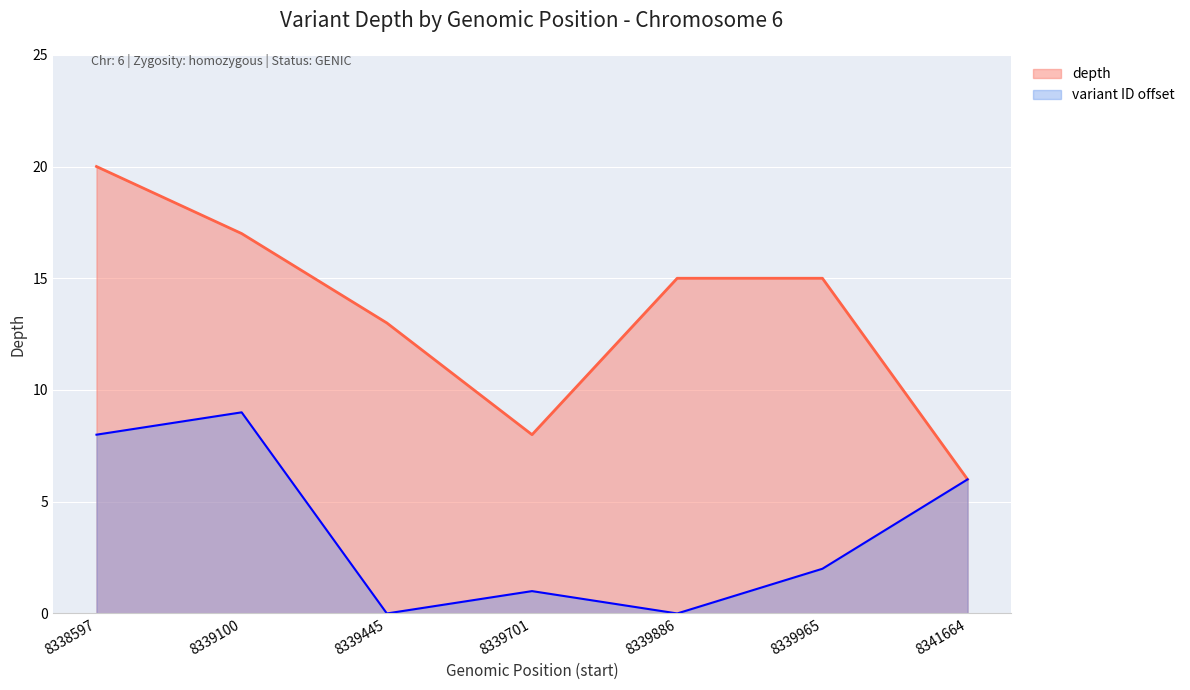

What is the lowest value of the depth series?

6